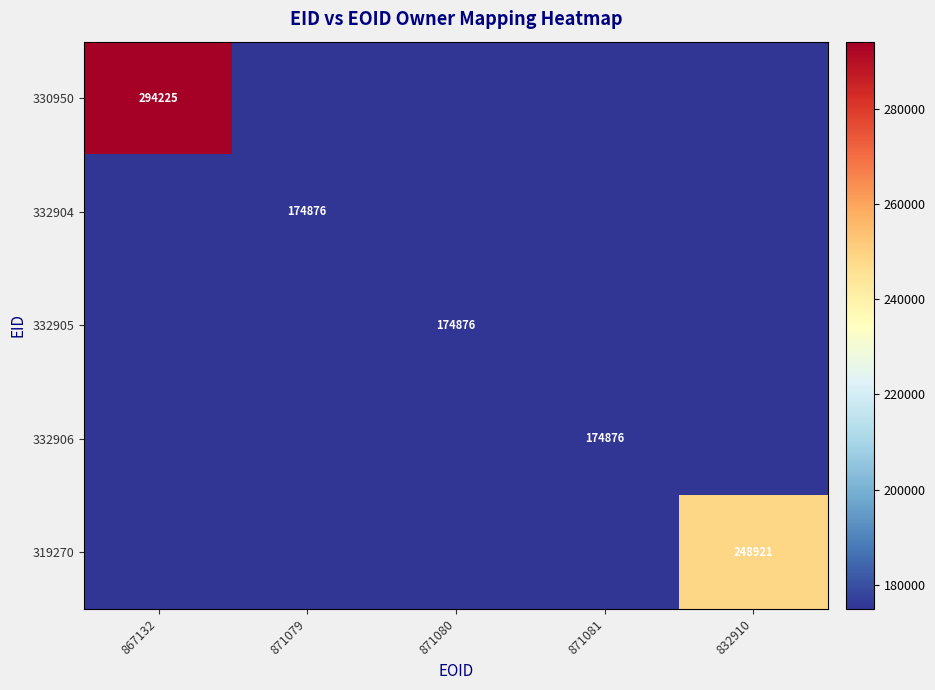

True or false: 319270 has a value of 131782 at 832910.

False